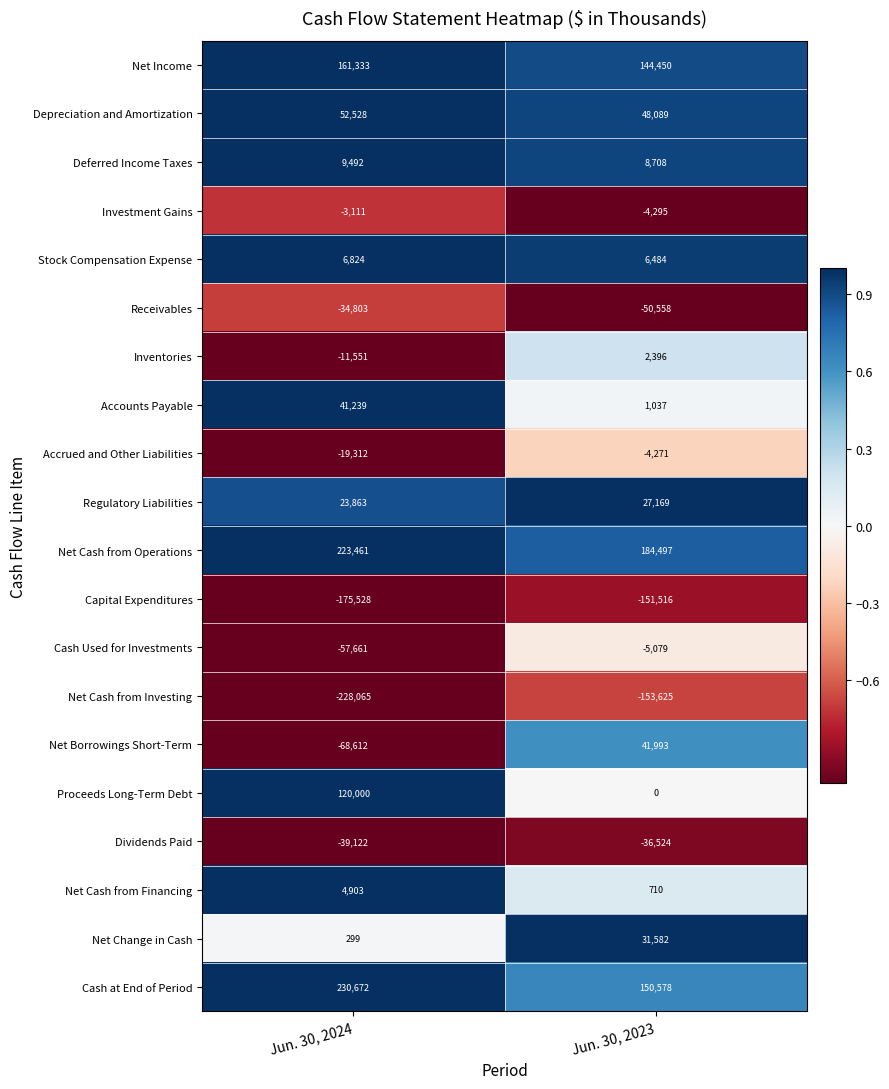

At which label is Regulatory Liabilities closest to 25516?

Jun. 30, 2024